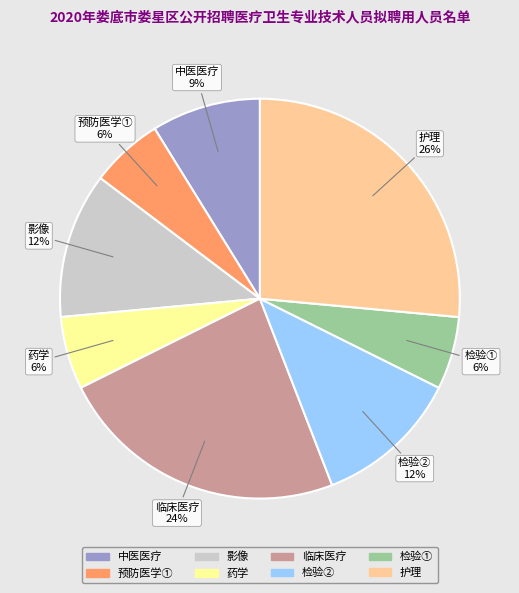

Does 检验① account for over 50% of the chart?

No